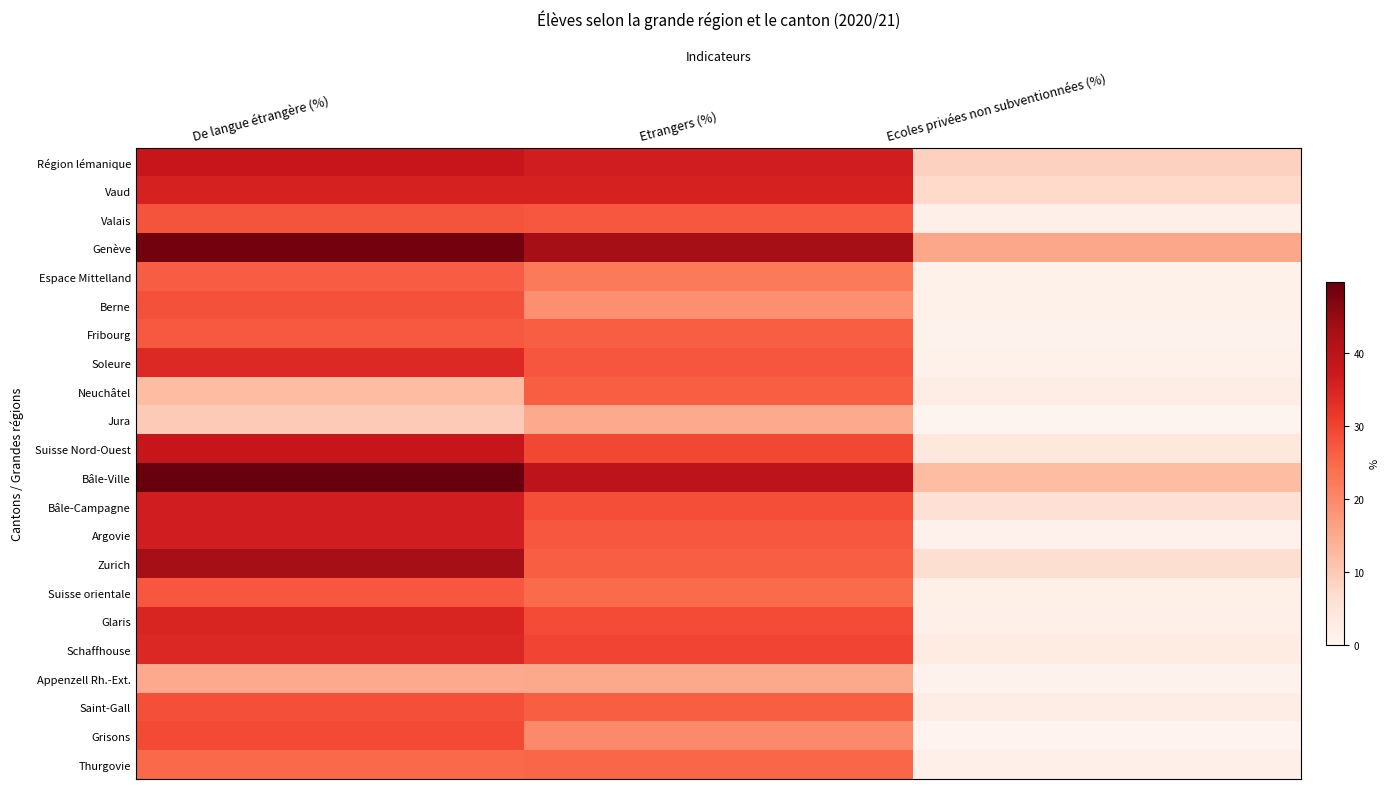

What is the total value across all series at Ecoles privées non subventionnées (%)?

81.1